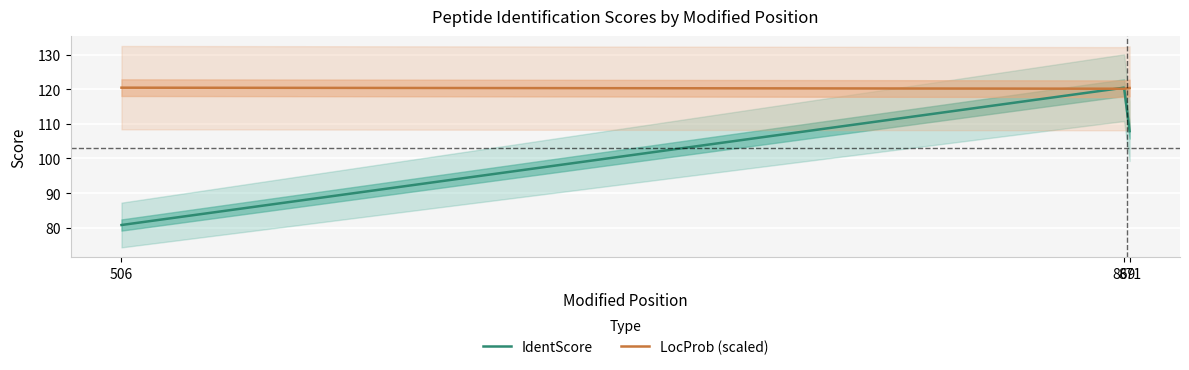

What is the value of the LocProb (scaled) point at the 1st from the left?

120.5